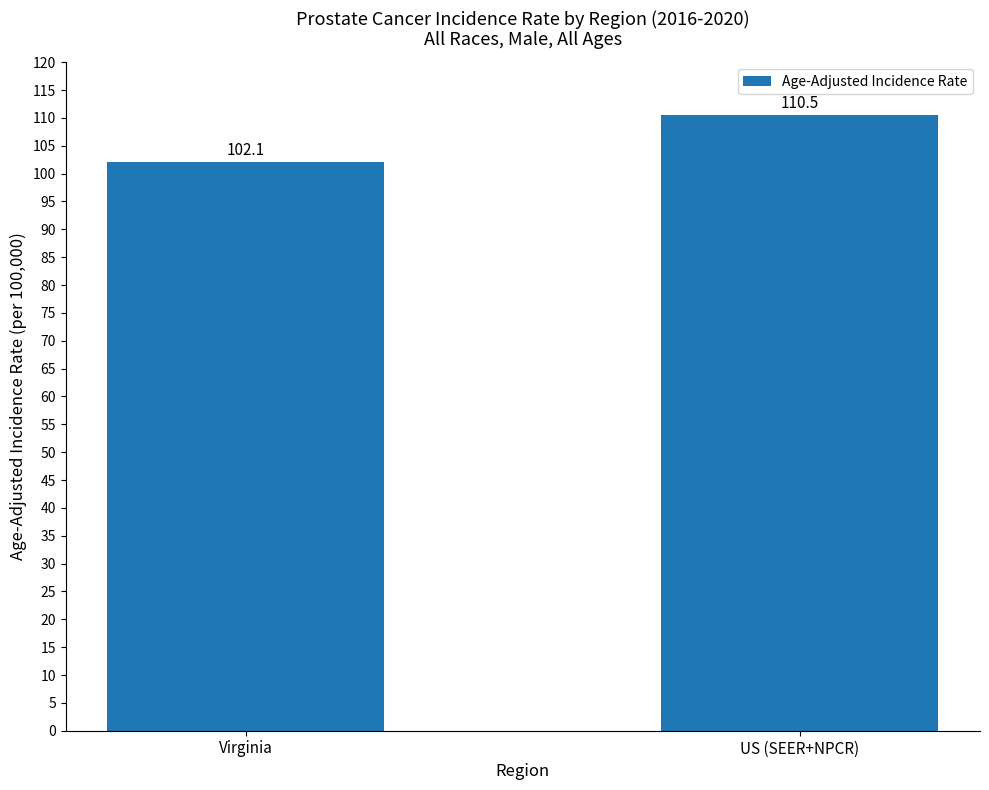

Reading right to left, list all the values displayed in this chart.

110.5	102.1